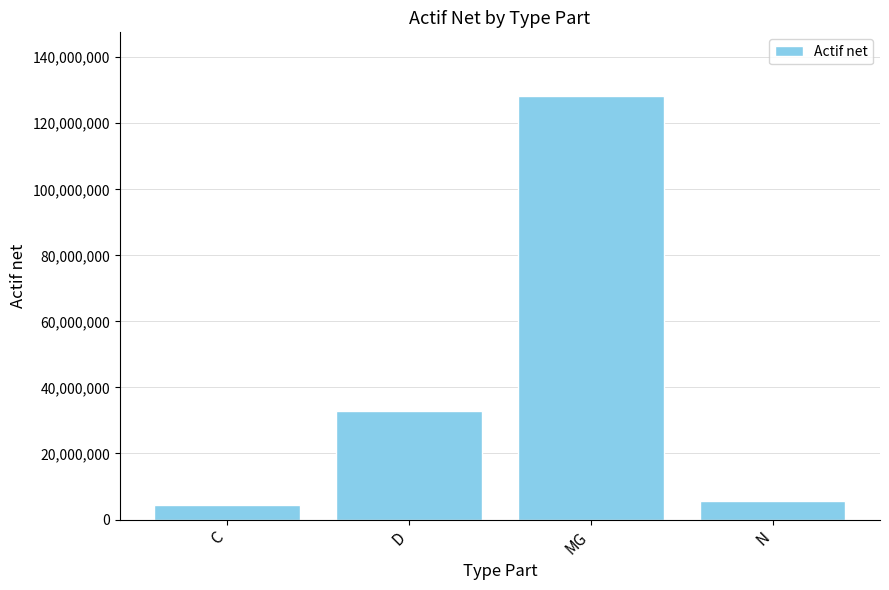

What is the label of the 2nd bar from the right?

MG